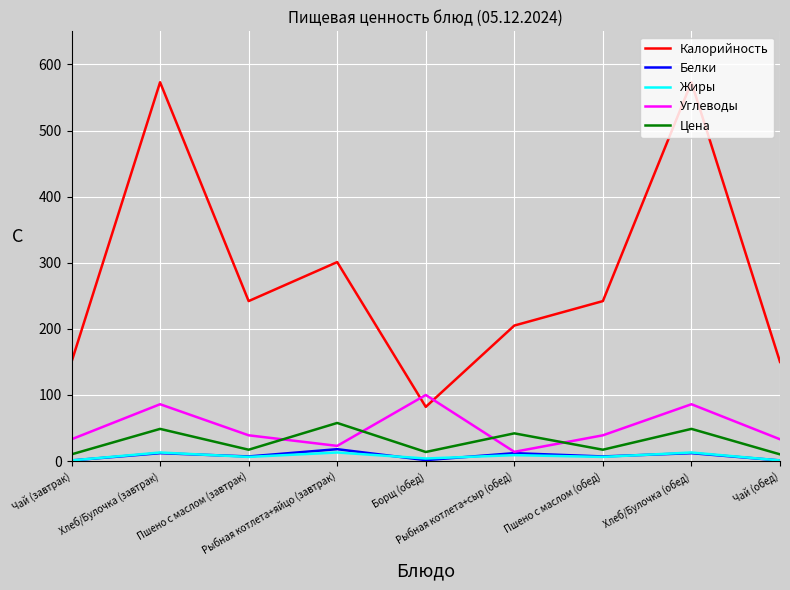

What position from the left is Рыбная котлета+яйцо (завтрак)?

4